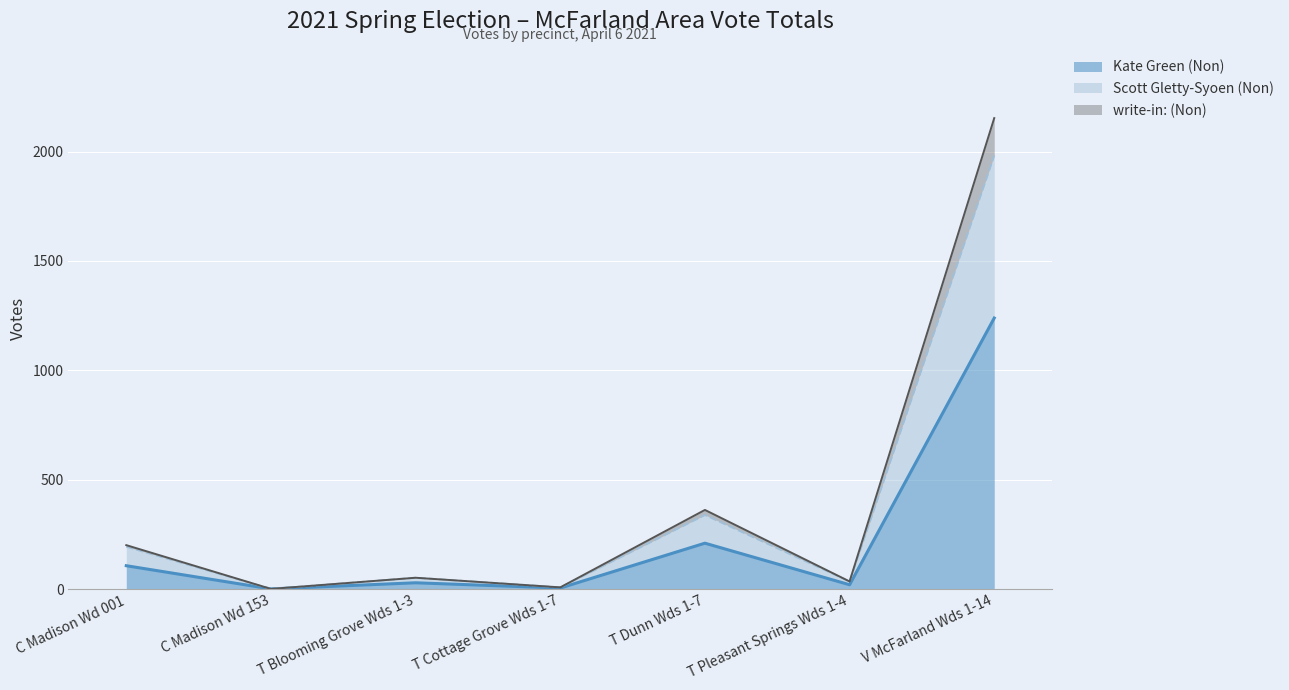

Which has a higher value, T Dunn Wds 1-7 or T Cottage Grove Wds 1-7?

T Dunn Wds 1-7